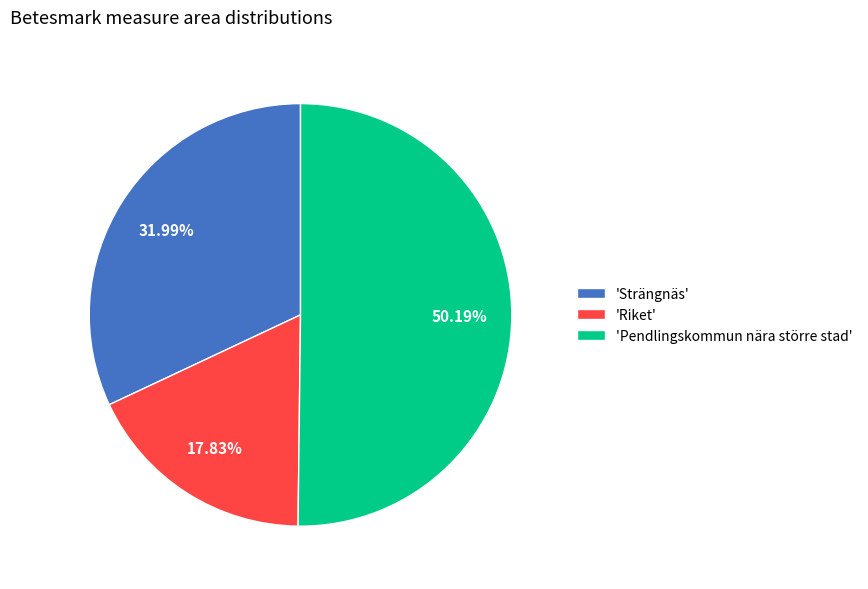

Between 'Pendlingskommun nära större stad' and 'Strängnäs', which is larger?

'Pendlingskommun nära större stad'